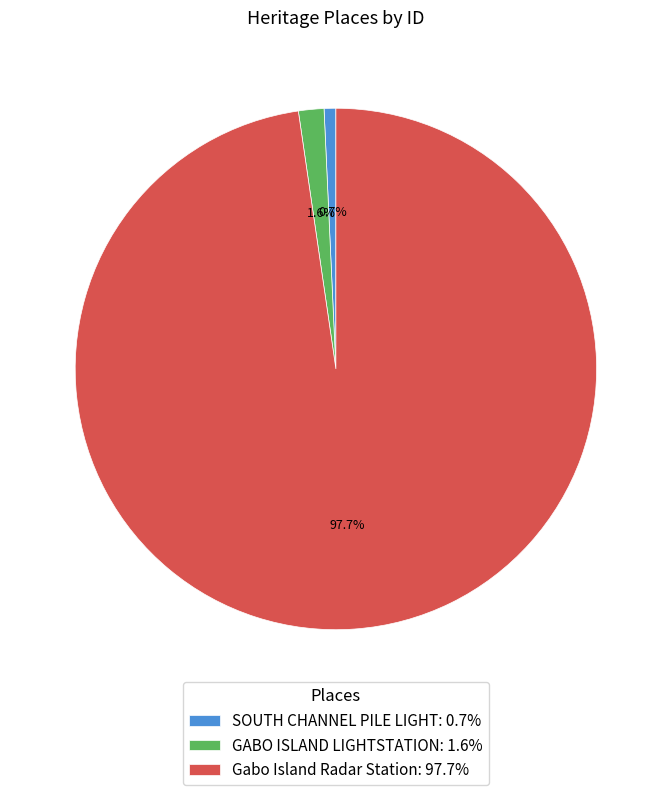

Is there a majority slice in this chart?

Yes